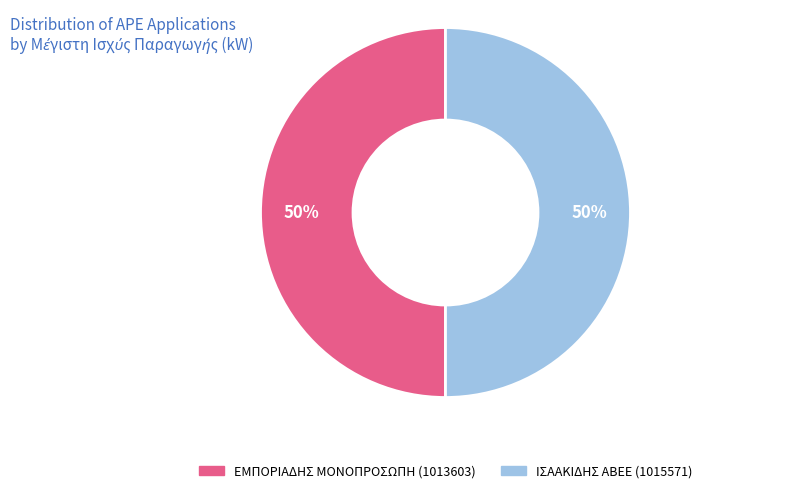

The ΕΜΠΟΡΙΑΔΗΣ ΜΟΝΟΠΡΟΣΩΠΗ (1013603) slice represents 37% of the pie. True or false?

False